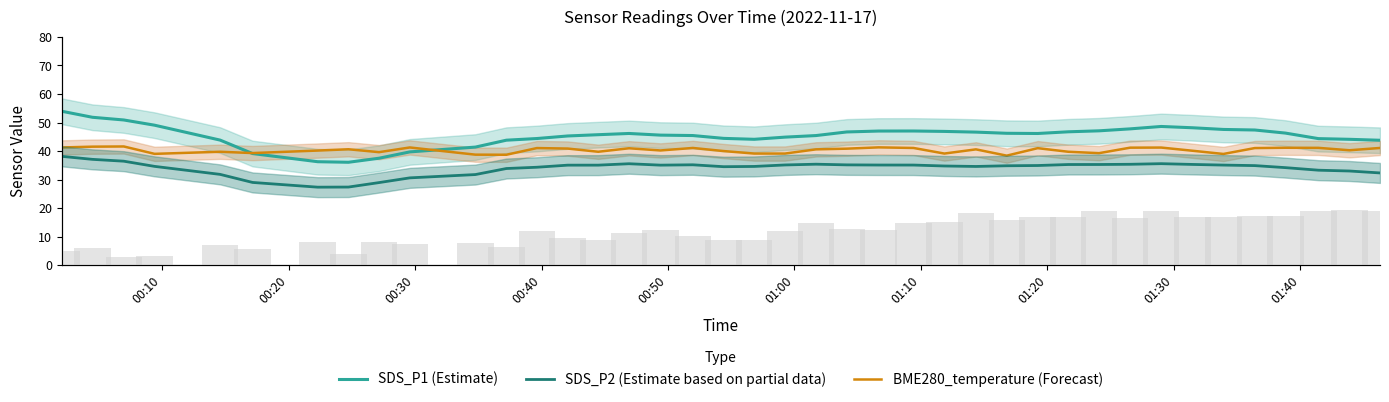

What are all the series names shown in the legend?

SDS_P1 (Estimate), SDS_P2 (Estimate based on partial data), BME280_temperature (Forecast)